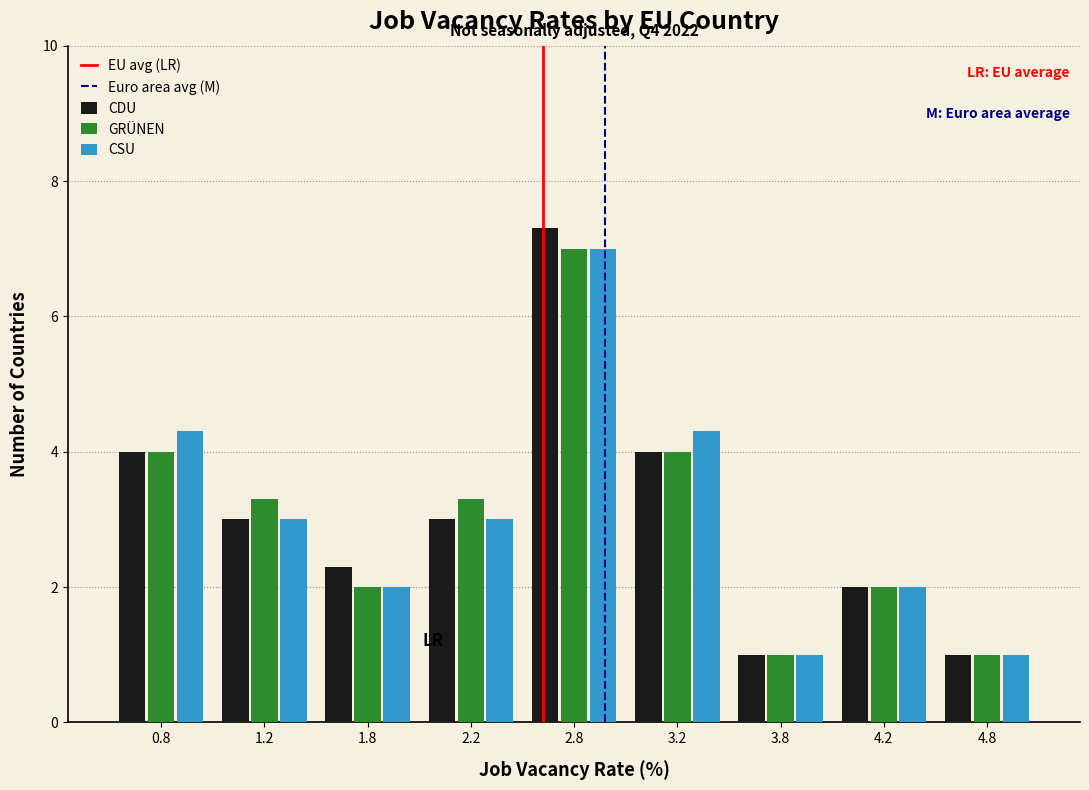

Reading left to right, list all the values displayed in this chart.

CDU: 0.8=4.0	1.2=3.0	1.8=2.3	2.2=3.0	2.8=7.3	3.2=4.0	3.8=1.0	4.2=2.0	4.8=1.0
GRÜNEN: 0.8=4.0	1.2=3.3	1.8=2.0	2.2=3.3	2.8=7.0	3.2=4.0	3.8=1.0	4.2=2.0	4.8=1.0
CSU: 0.8=4.3	1.2=3.0	1.8=2.0	2.2=3.0	2.8=7.0	3.2=4.3	3.8=1.0	4.2=2.0	4.8=1.0